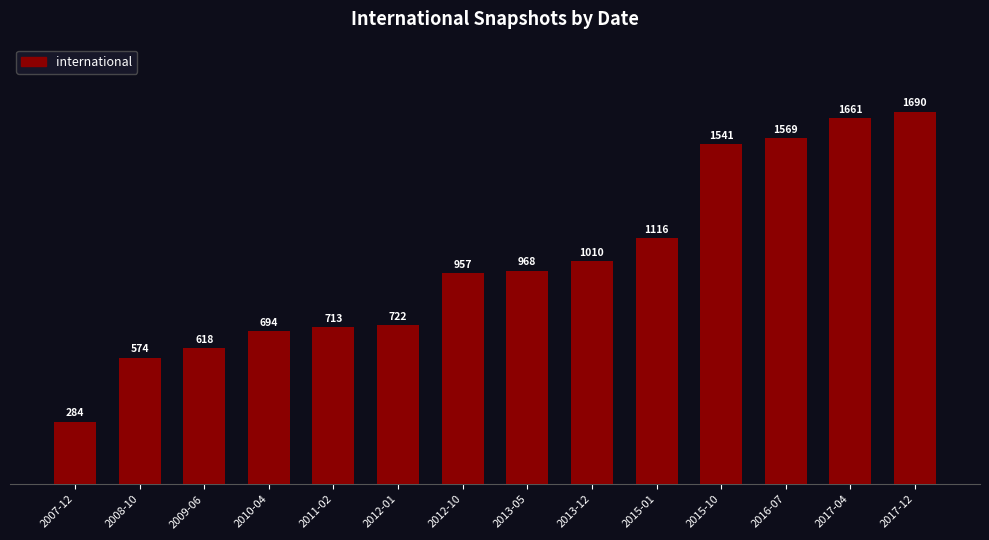

Is it true that the value at 2013-05 is 968?

True